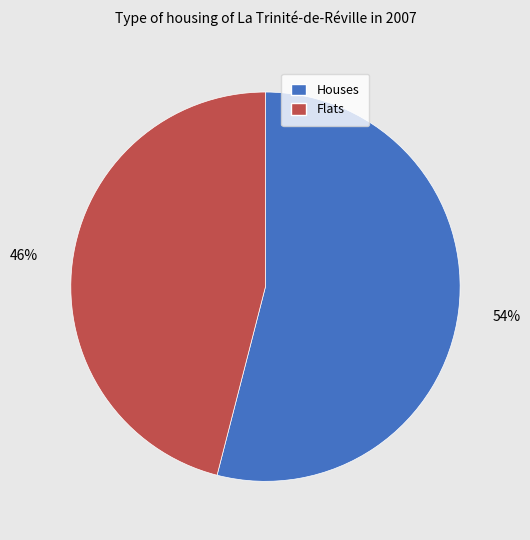

What is the ratio of the value at Houses to the value at Flats?

1.2